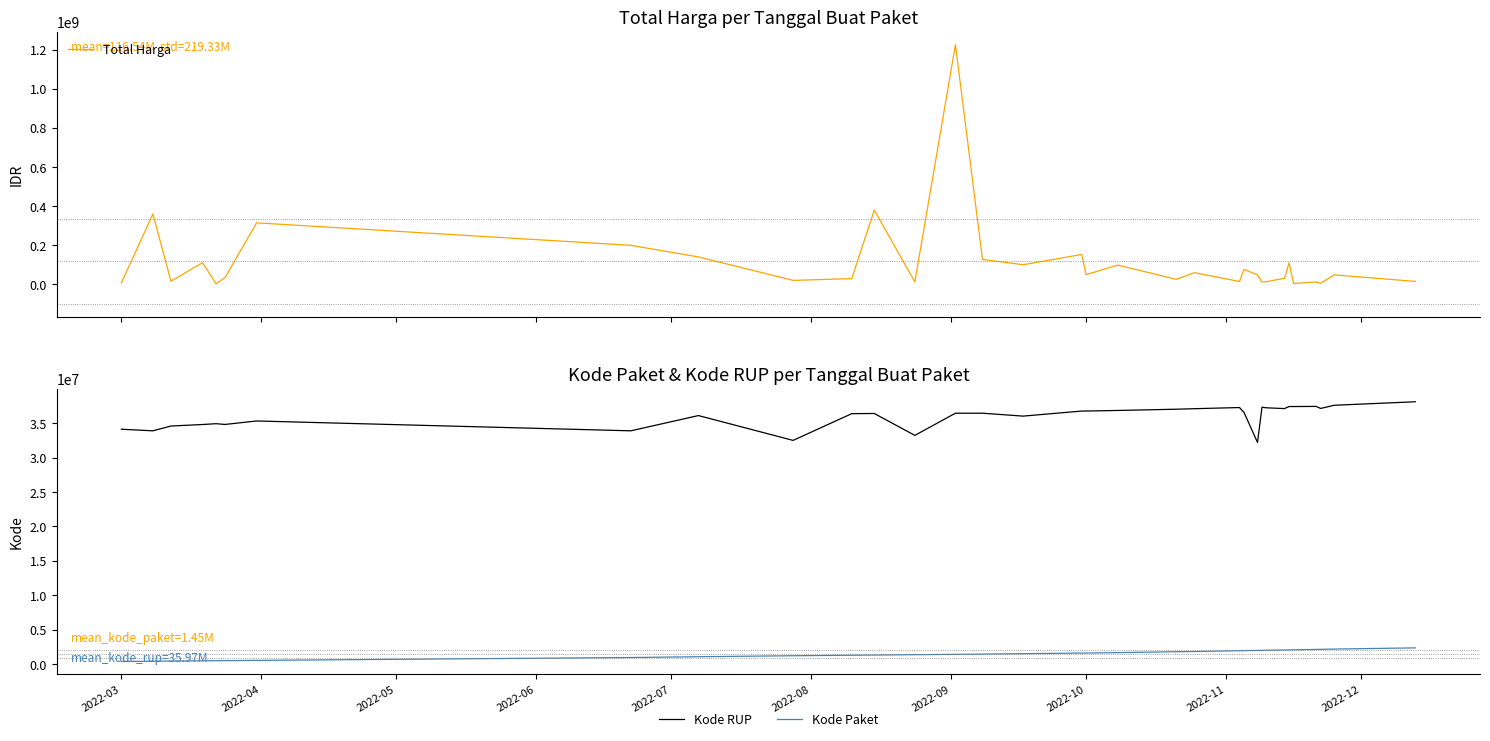

Which series has the widest spread of values?

Total Harga